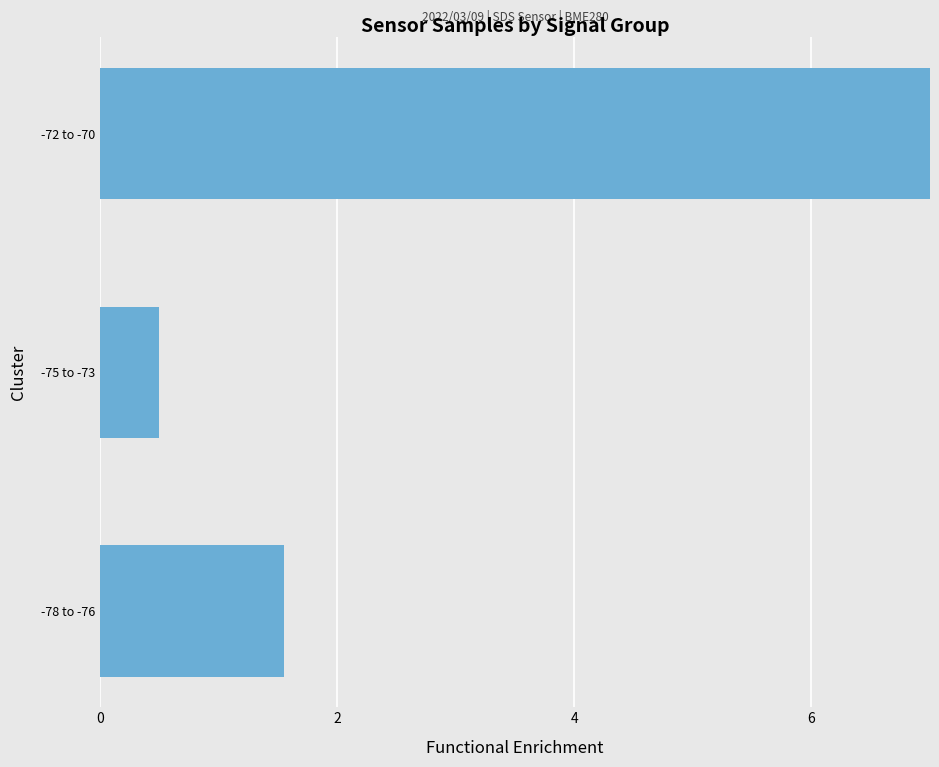

What is the change in value from -75 to -73 to -72 to -70?

+6.5